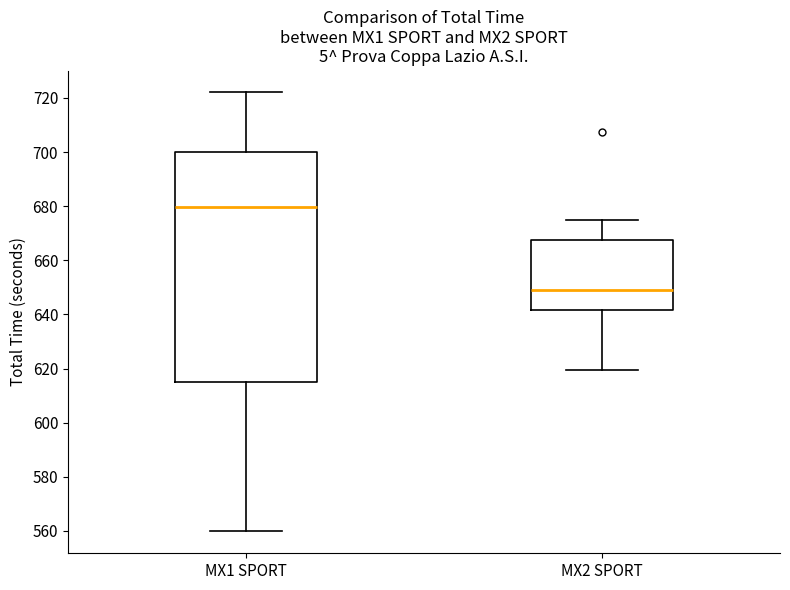

Which box is the tallest, from its lower edge to its upper edge?

MX1 SPORT